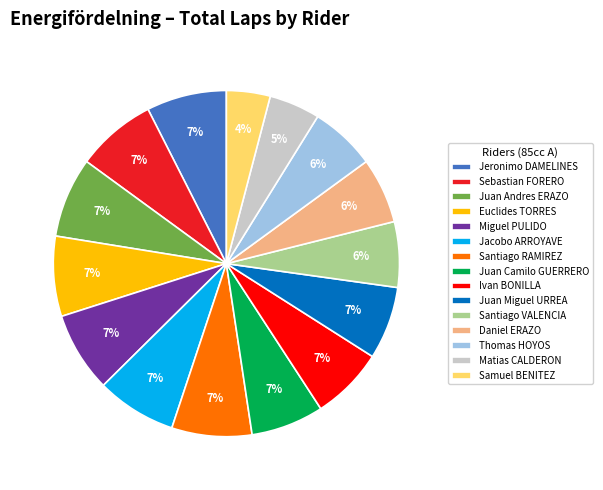

Which has a higher value, Matias CALDERON or Juan Camilo GUERRERO?

Juan Camilo GUERRERO